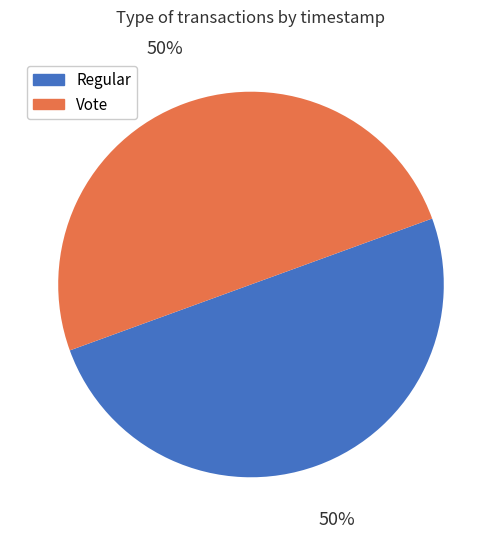

To the nearest percent, what portion does Regular represent?

50%